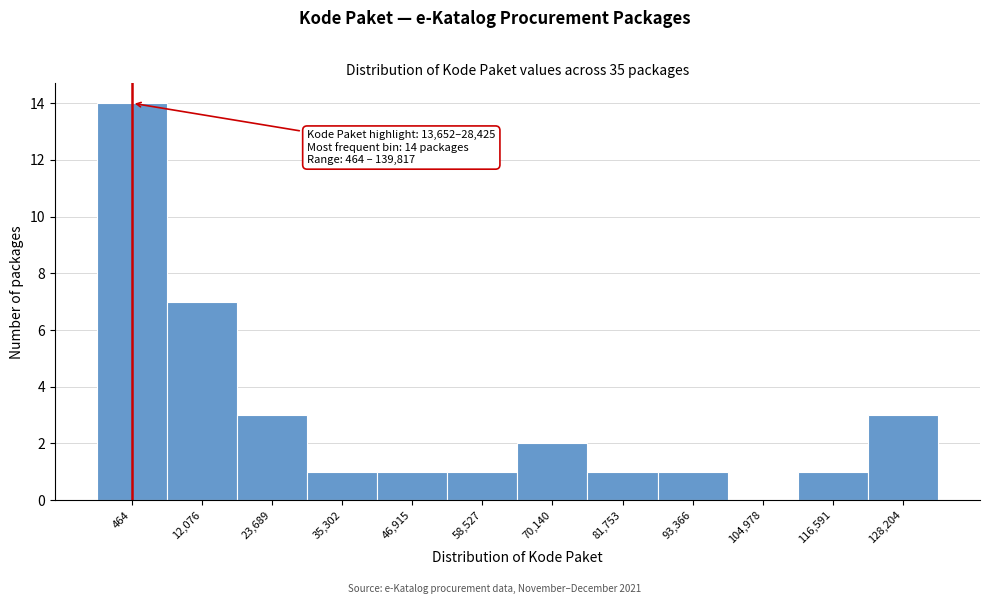

Reading right to left, list all the values displayed in this chart.

128,204=3	116,591=1	104,978=0	93,366=1	81,753=1	70,140=2	58,527=1	46,915=1	35,302=1	23,689=3	12,076=7	464=14